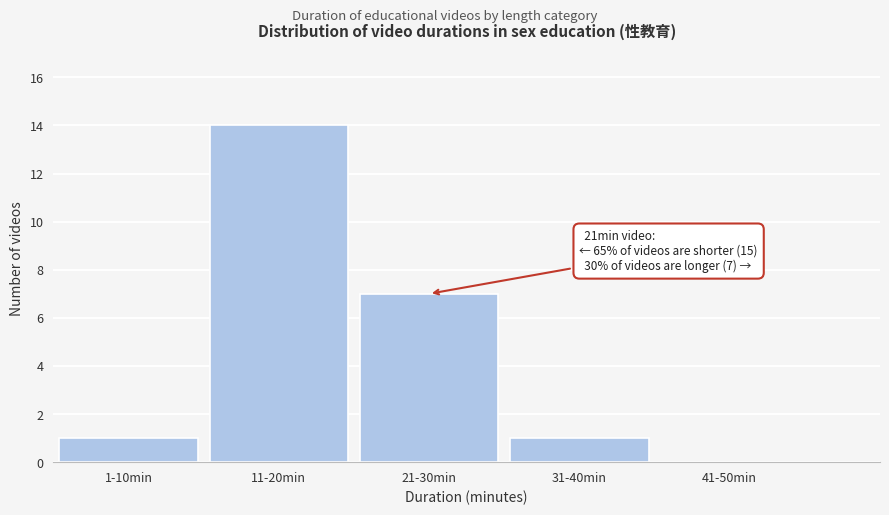

Reading left to right, list all the values displayed in this chart.

1-10min=1	11-20min=14	21-30min=7	31-40min=1	41-50min=0